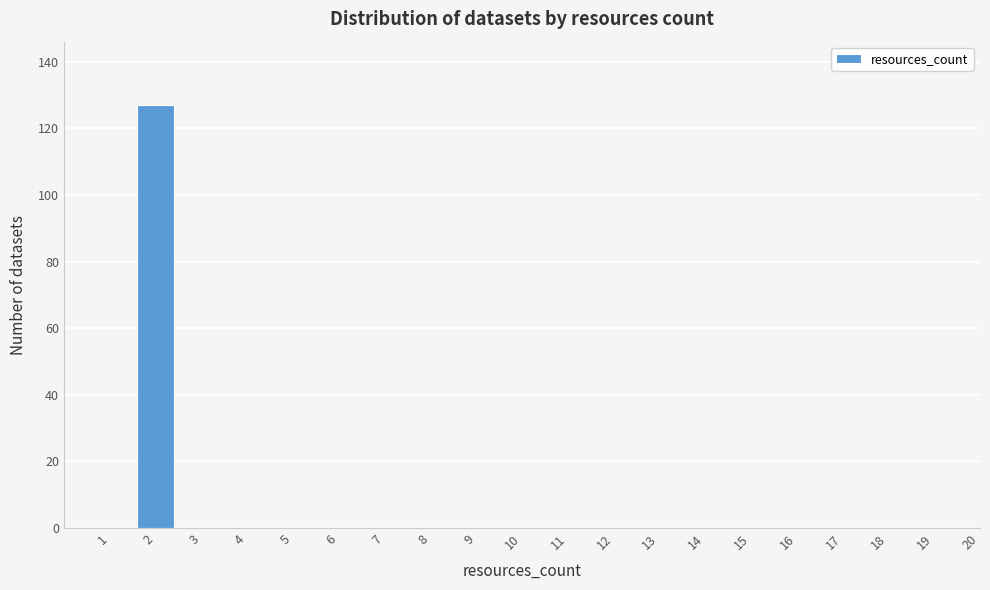

Reading left to right, transcribe all the data shown in this chart.

1=0	2=127	3=0	4=0	5=0	6=0	7=0	8=0	9=0	10=0	11=0	12=0	13=0	14=0	15=0	16=0	17=0	18=0	19=0	20=0